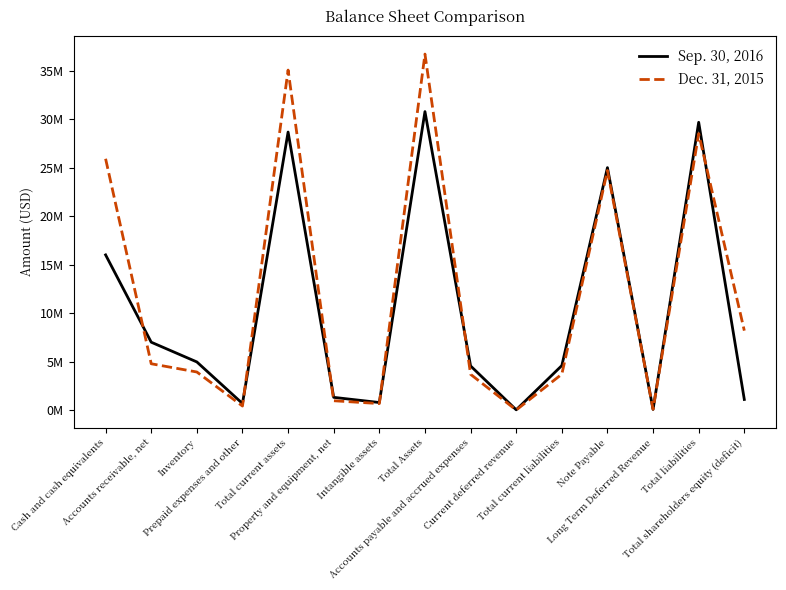

What is the difference between the Sep. 30, 2016 values at Current deferred revenue and Total shareholders equity (deficit)?

1067627